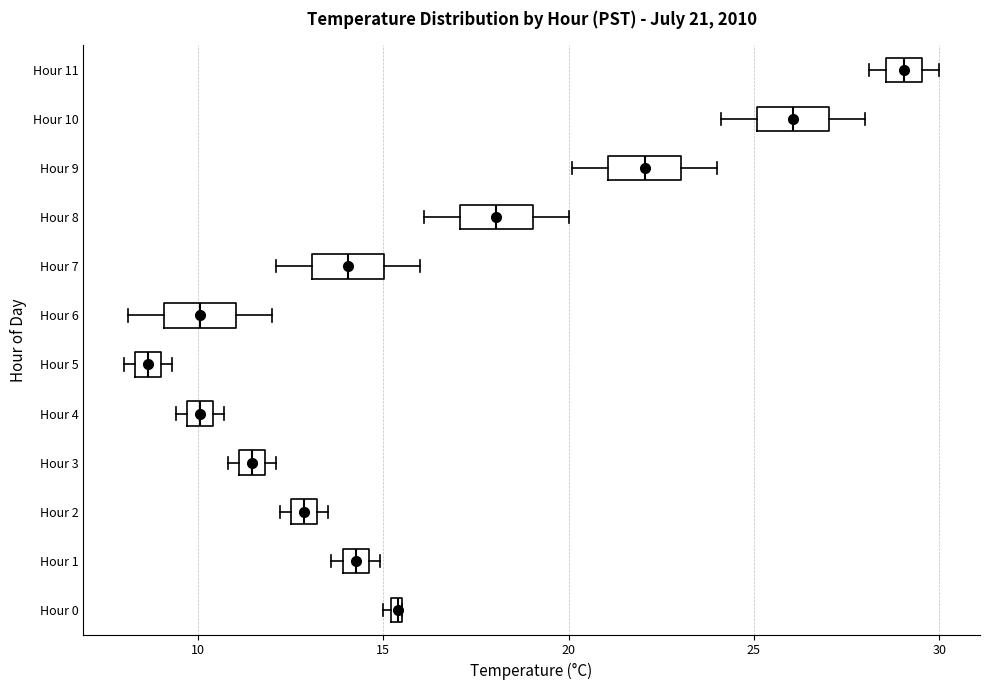

Which box has the furthest to the left median line?

Hour 5